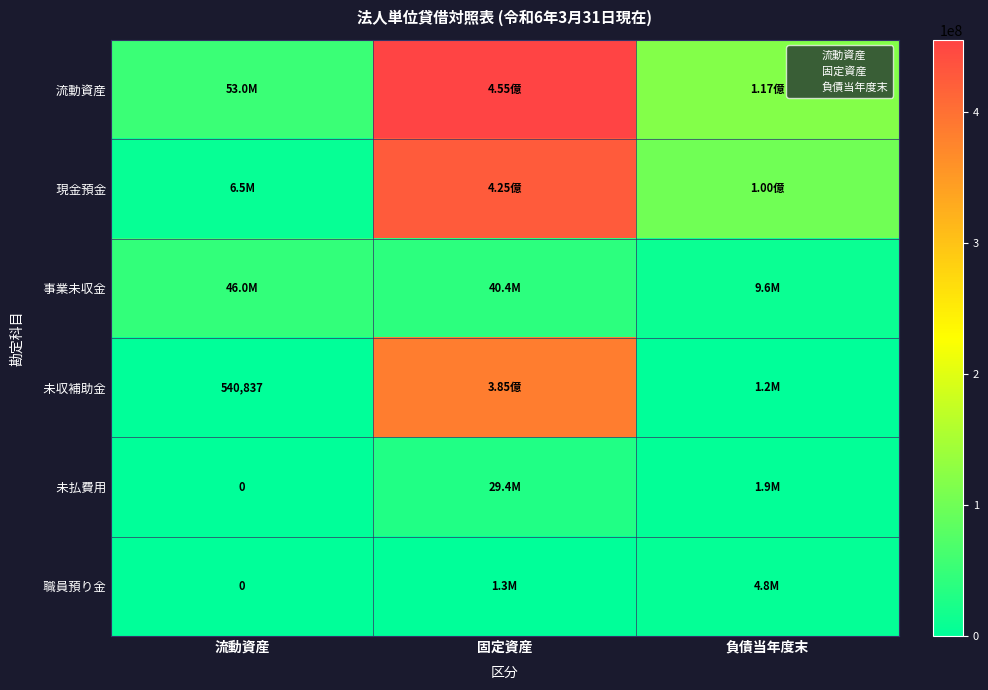

The 職員預り金 series shows 4806950 at 負債当年度末. True or false?

True